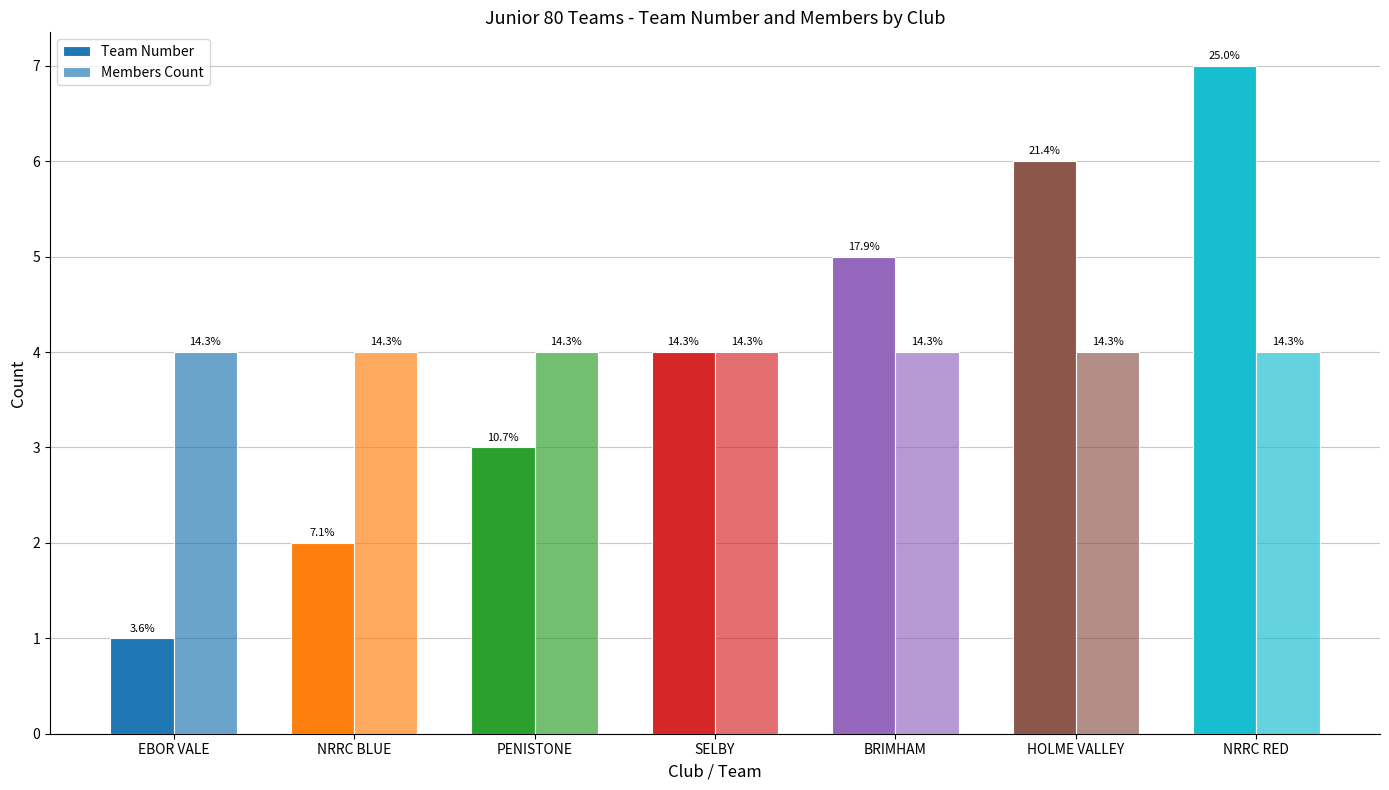

How many groups of bars are there?

7